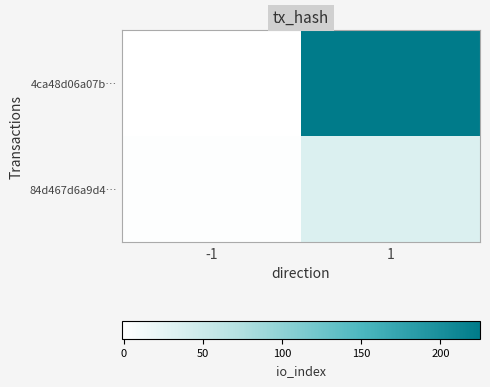

List the series in order of their overall mean, lowest first.

84d467d6a9d4…, 4ca48d06a07b…